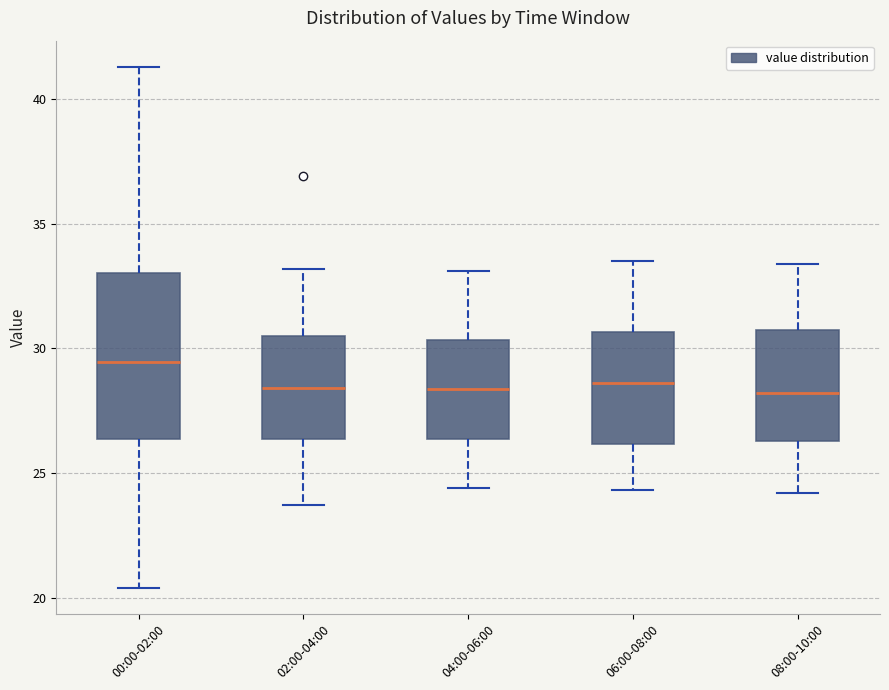

Comparing the boxes themselves (not the whiskers), which one is the tallest?

00:00-02:00